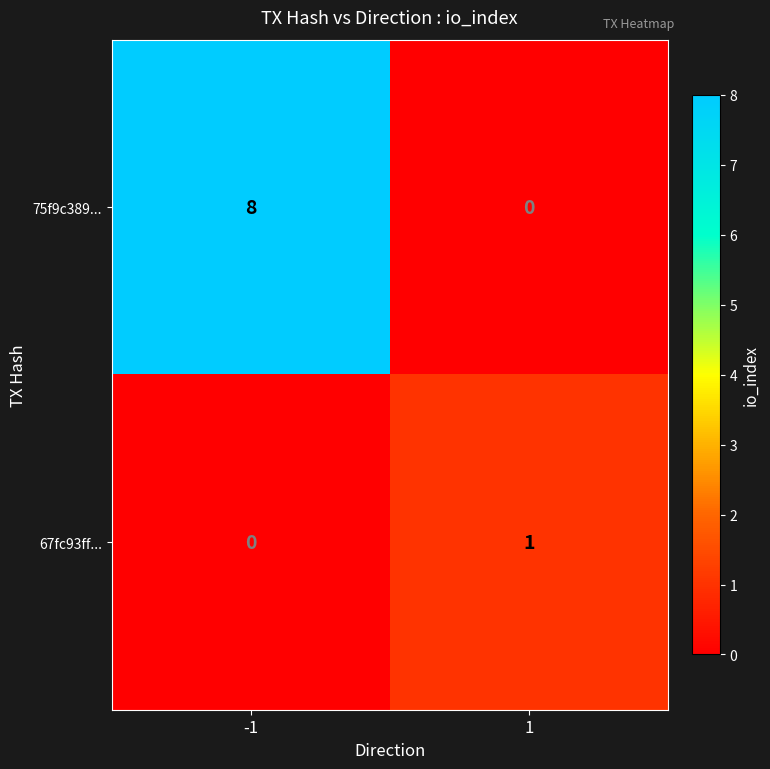

What is the difference between the maximum and minimum values in the 75f9c389... series?

8